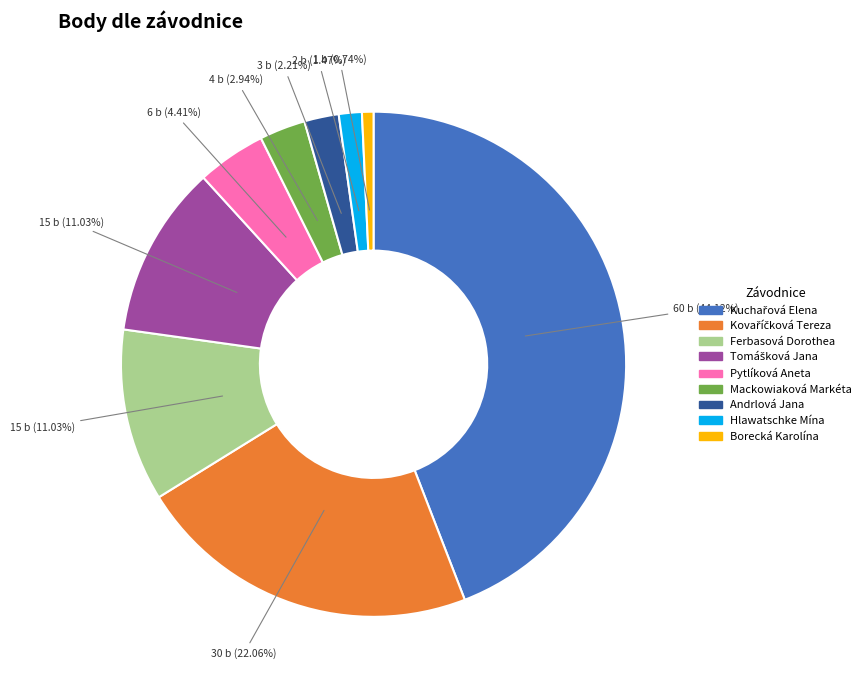

Between Andrlová Jana and Borecká Karolína, which is larger?

Andrlová Jana